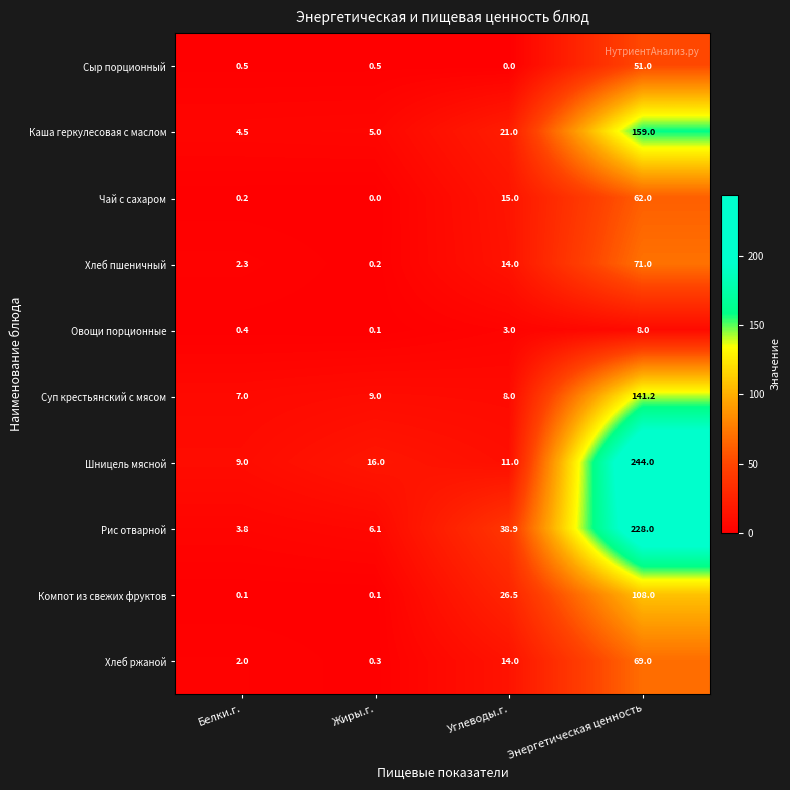

Which series has the widest spread of values?

Шницель мясной